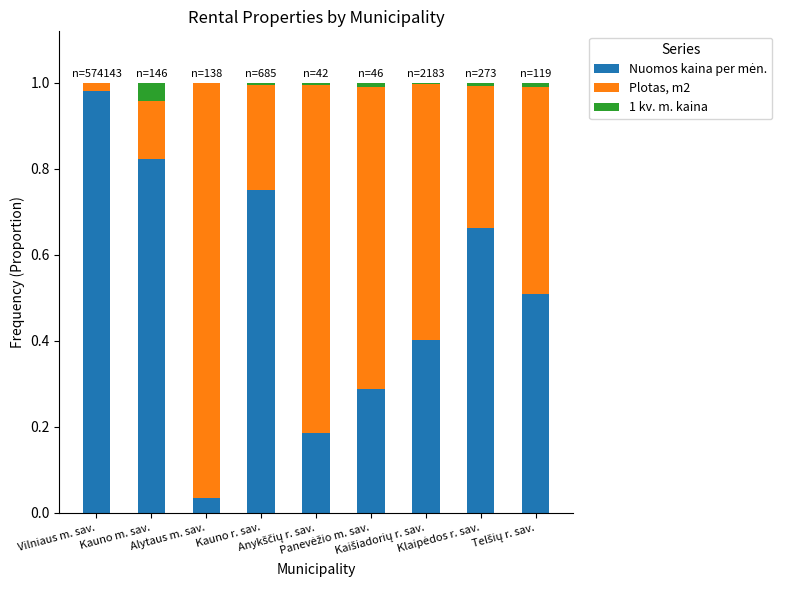

At how many categories does at least one series exceed 0?

9